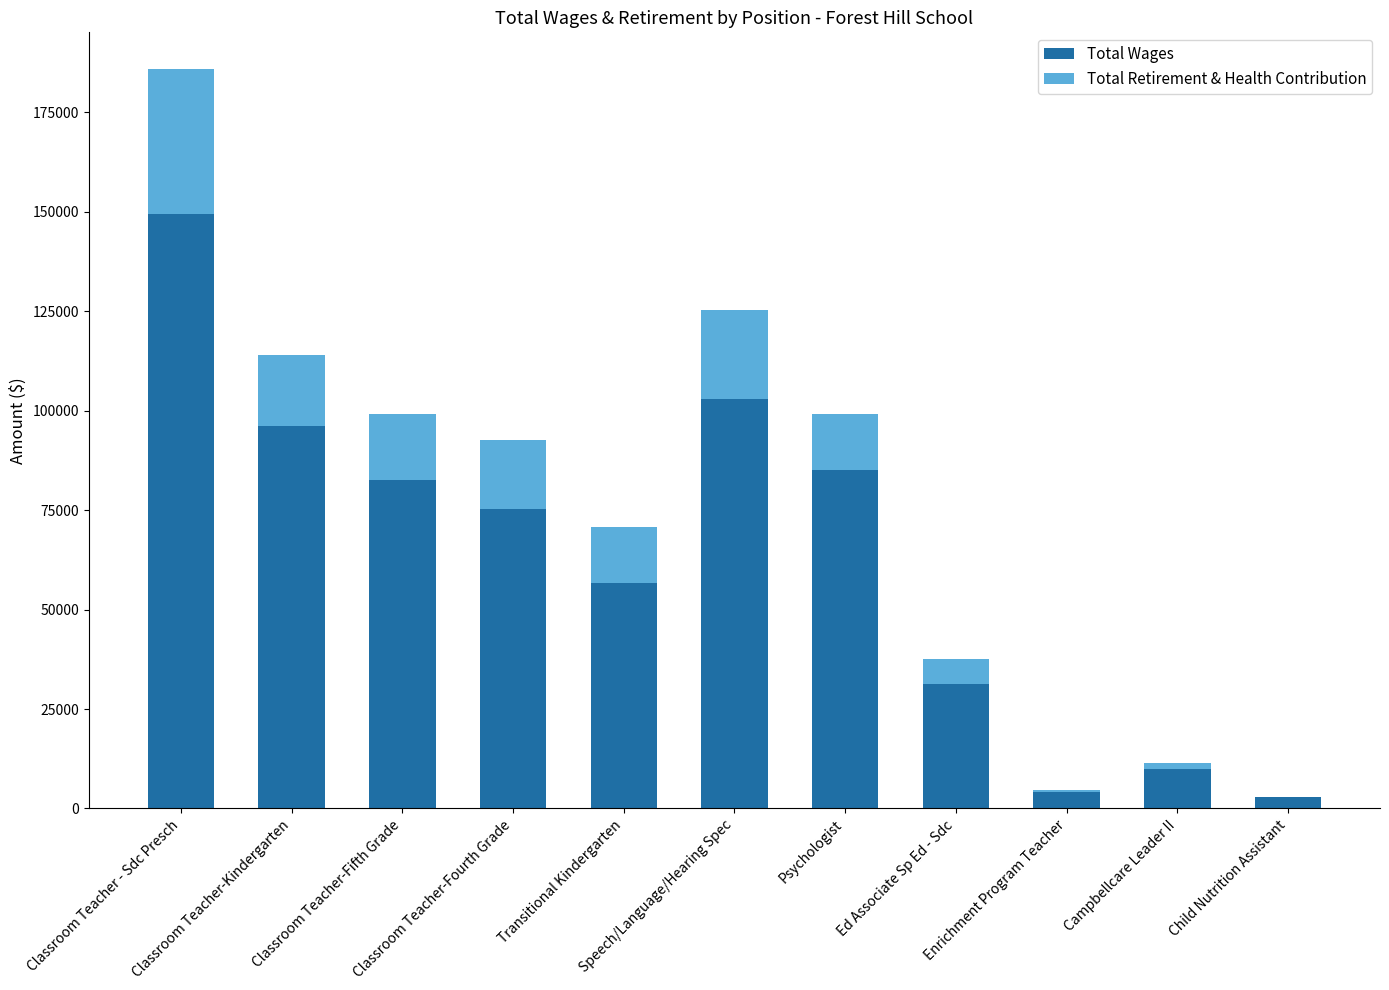

What is the highest value of the Total Wages series?

149577.8